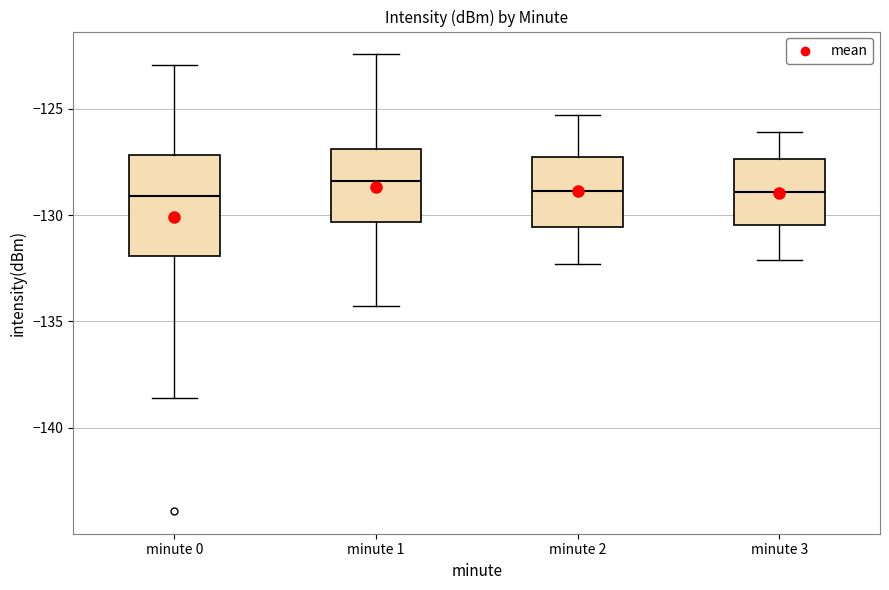

Comparing the boxes themselves (not the whiskers), which one is the tallest?

minute 0